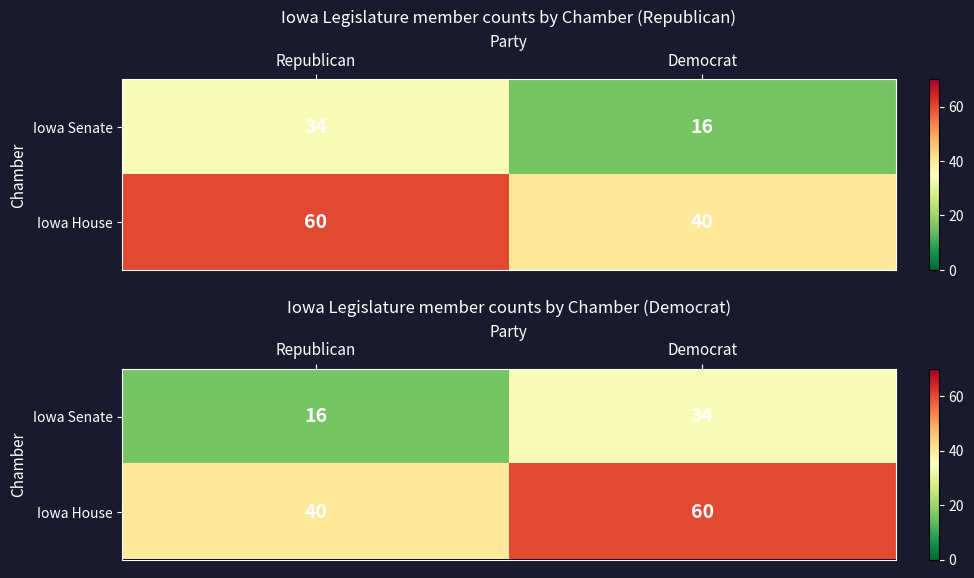

Which has a higher value, Republican or Democrat?

Democrat